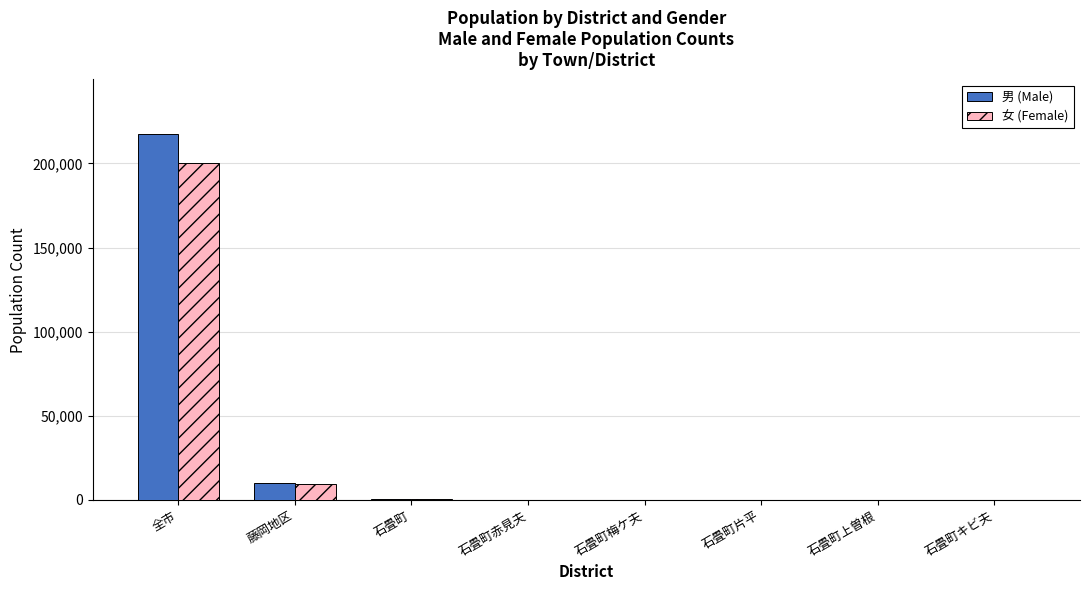

How many series are shown in this chart?

2